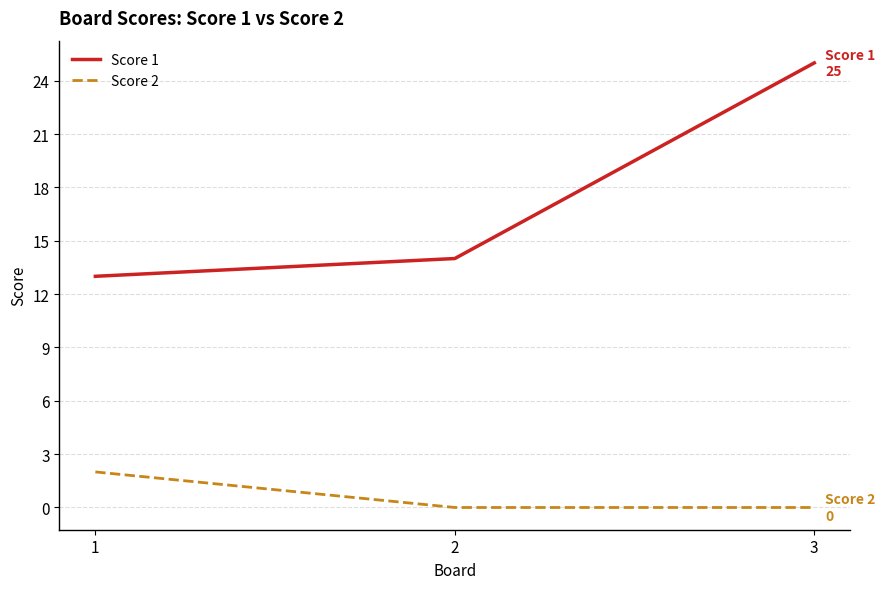

How many distinct data groups are displayed?

2